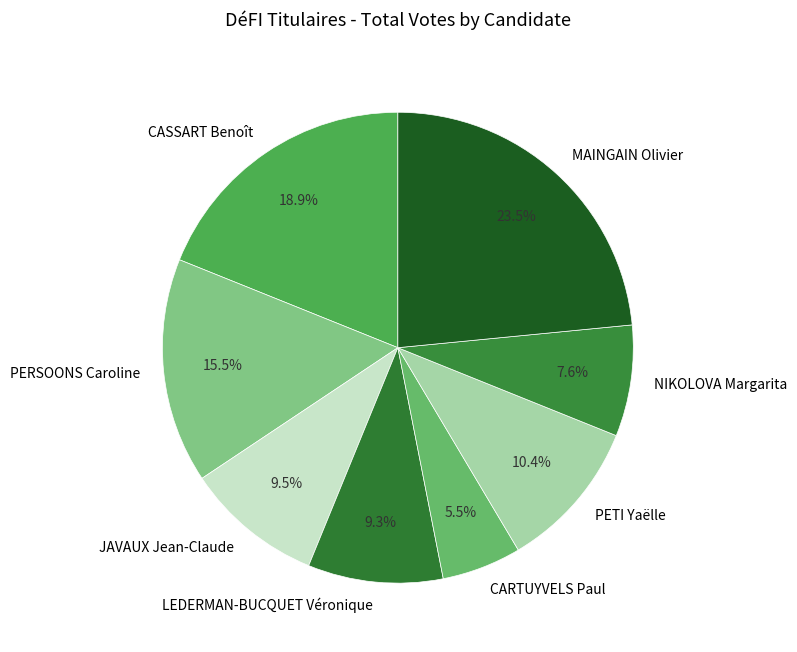

What is the largest slice in the pie chart?

MAINGAIN Olivier